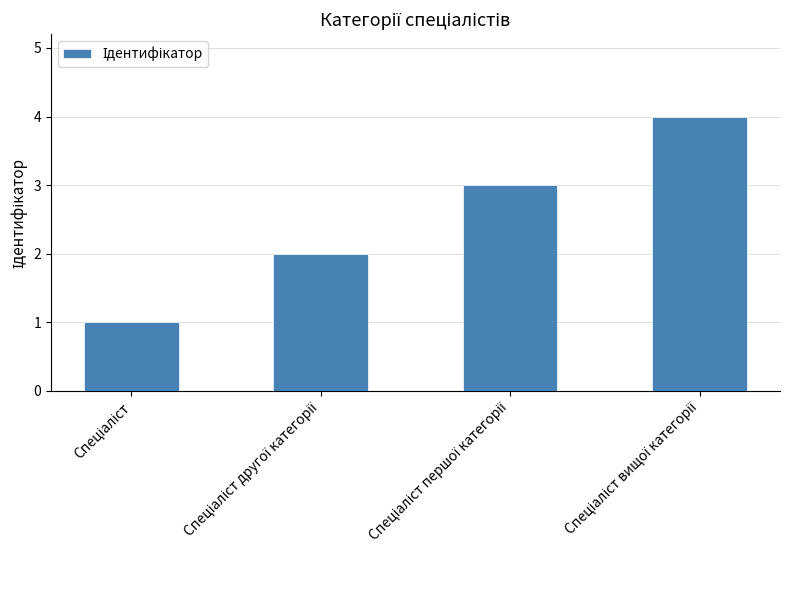

What is the maximum value shown in the chart?

4